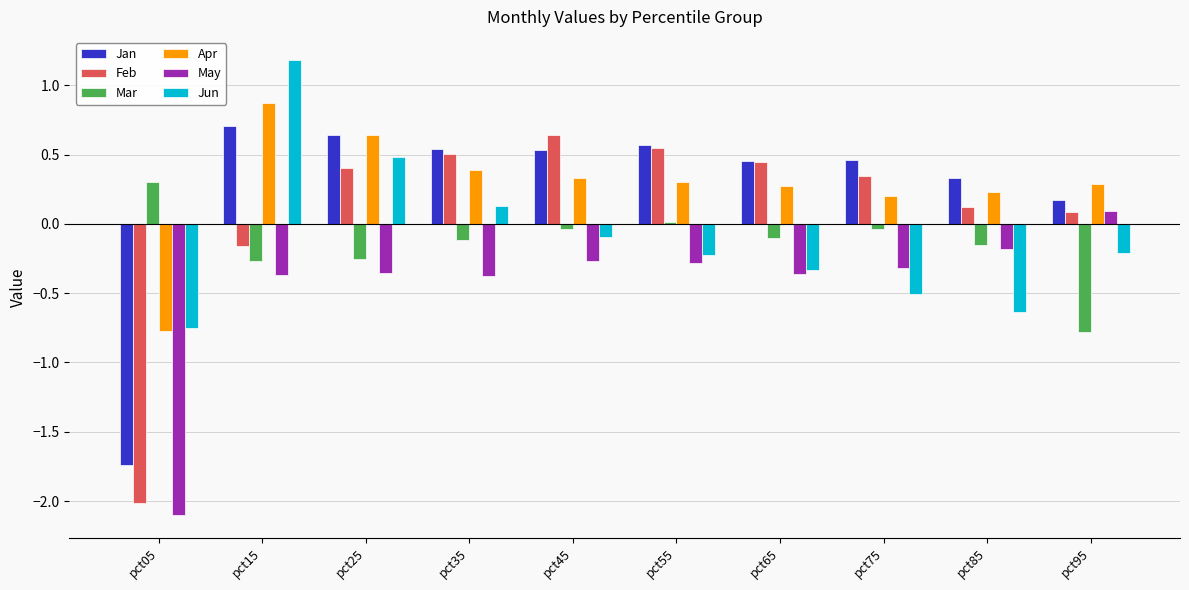

Which series has the widest spread of values?

Feb